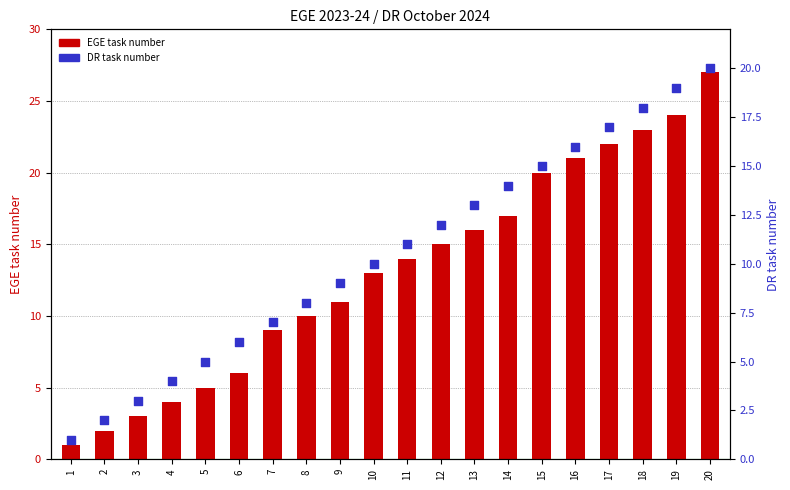

What are all the series names shown in the legend?

EGE task number, DR task number